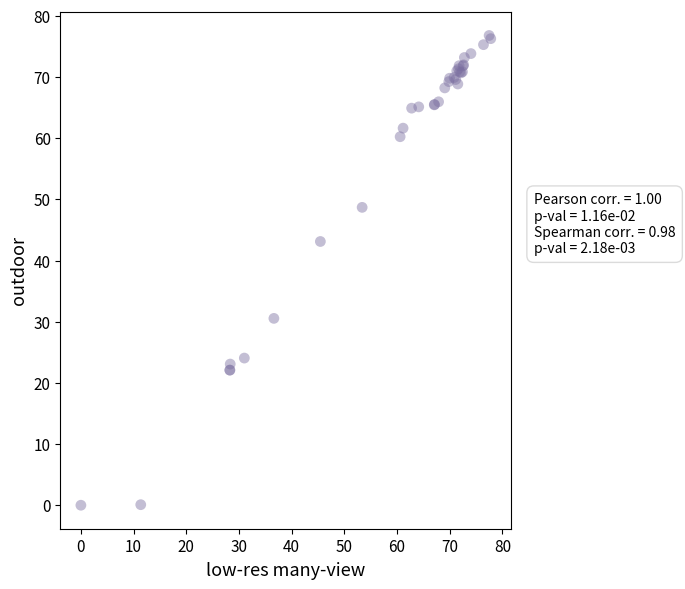

What Y value in the scatter plot is closest to 38?

43.1